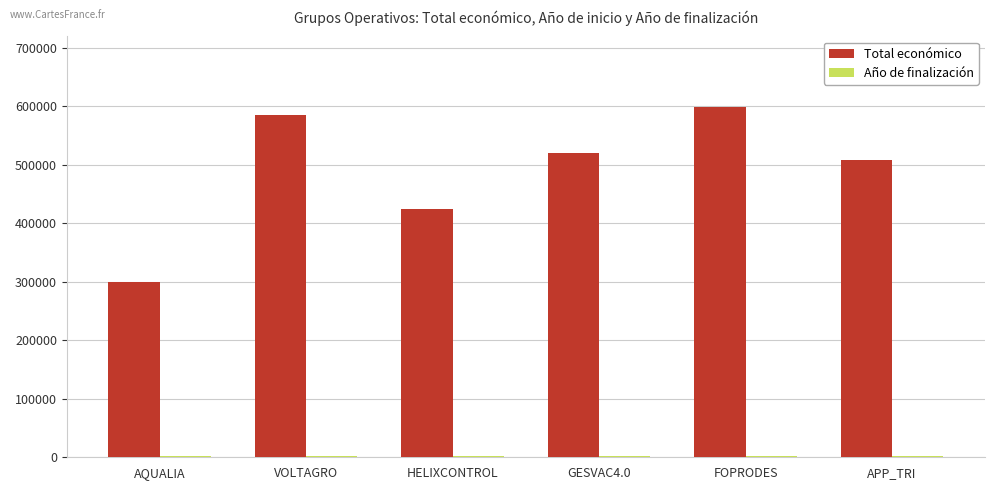

The value of Total económico at GESVAC4.0 is 138840. True or false?

False